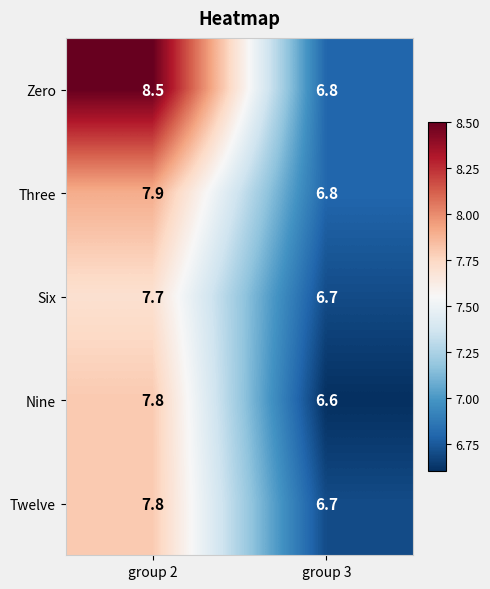

Between group 2 and group 3, which series saw the biggest shift?

Zero